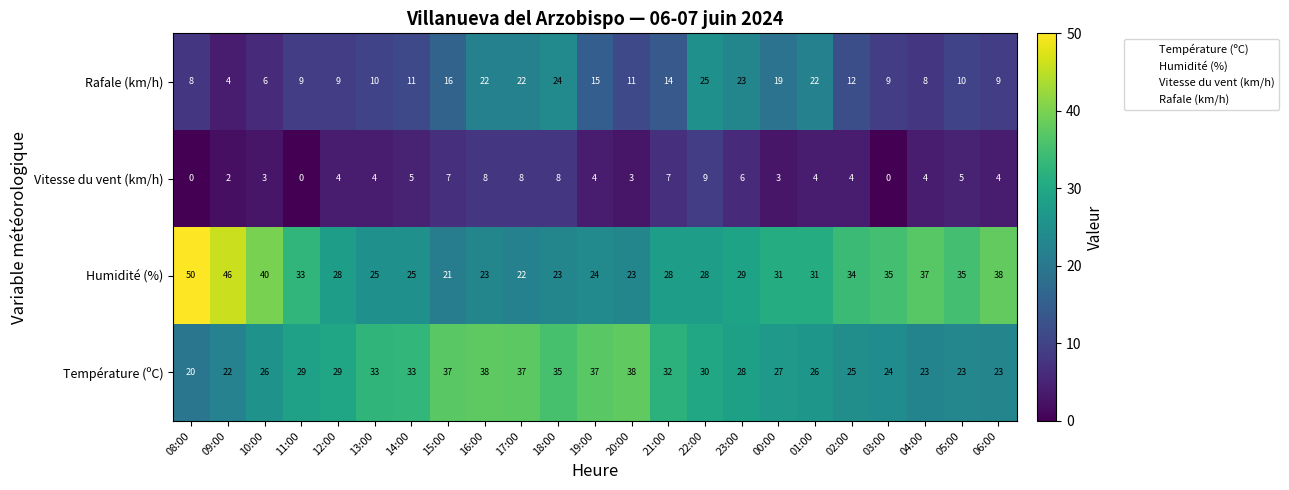

At how many categories does at least one series exceed 9?

23